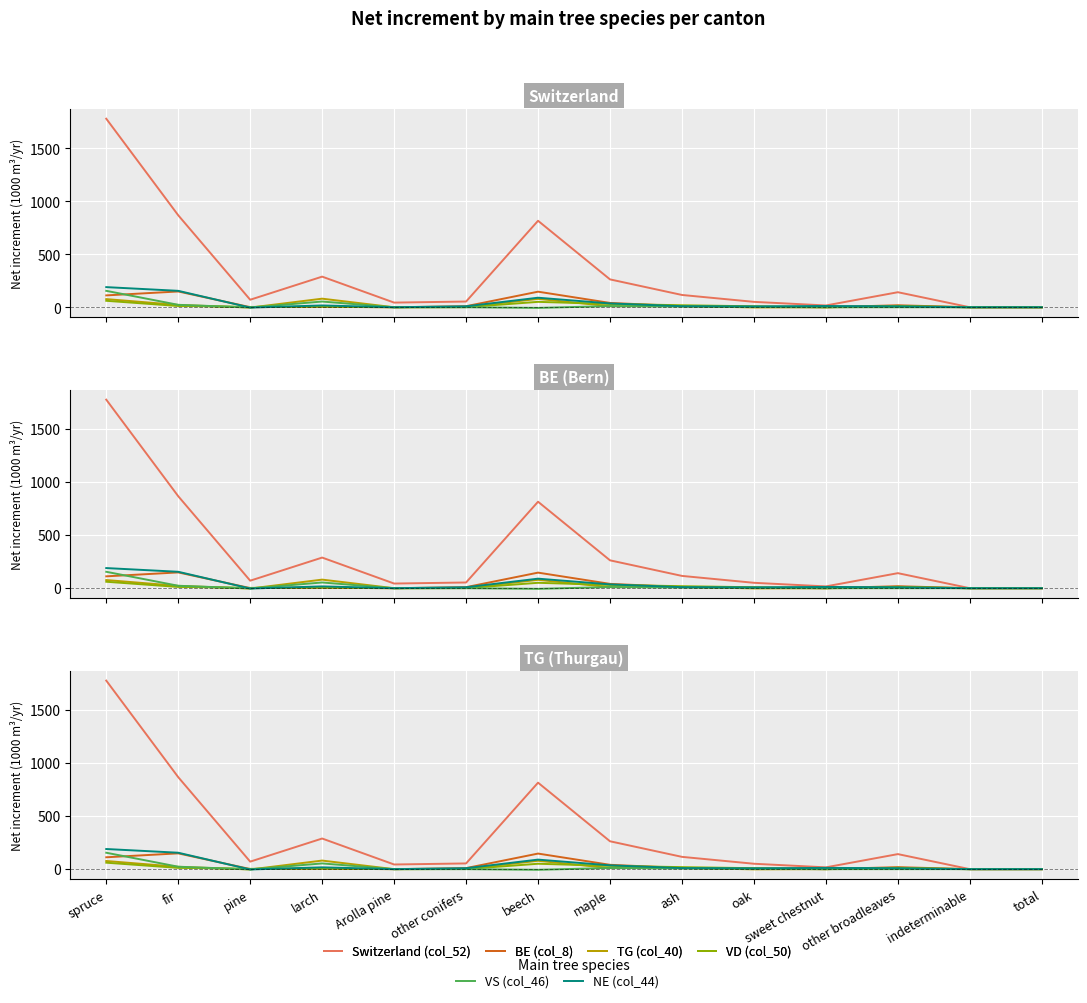

What is the difference between the NE (col_44) values at spruce and oak?

182